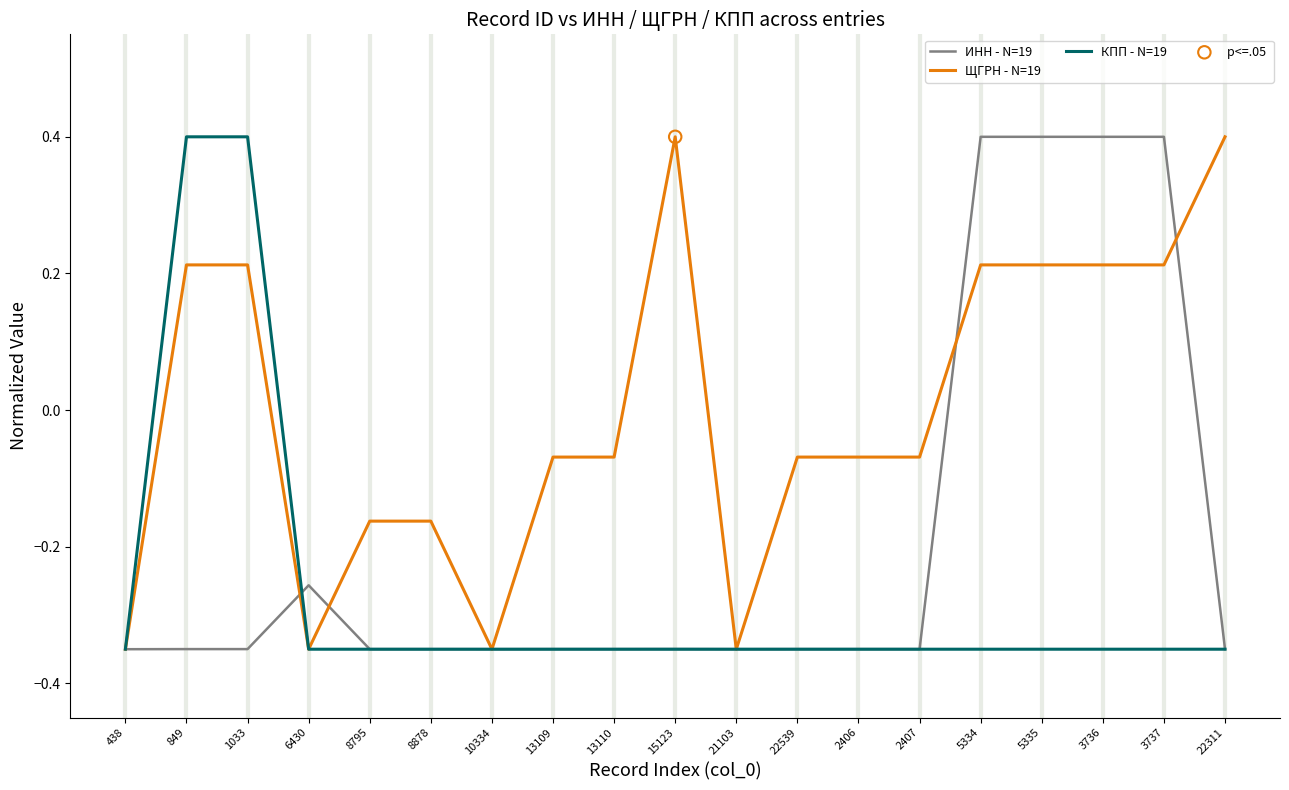

What is the total value across all series at 13110?

-0.8